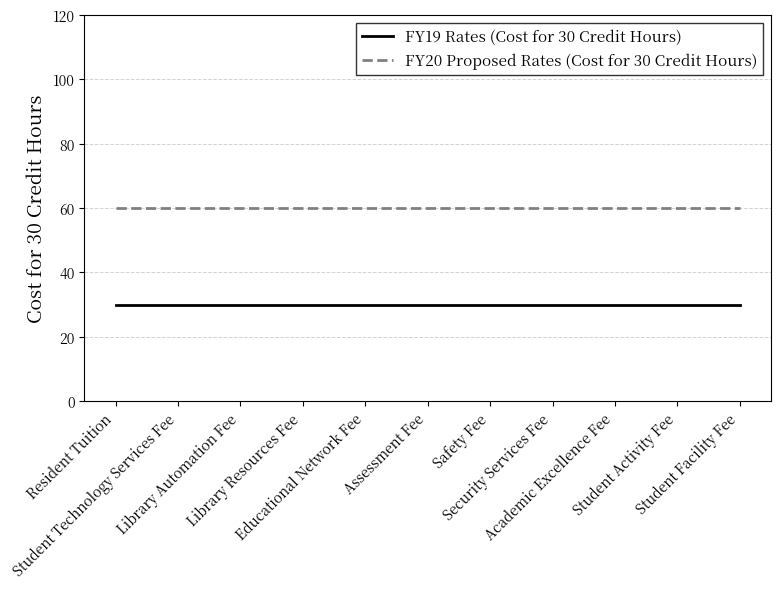

True or false: FY20 Proposed Rates (Cost for 30 Credit Hours) and FY19 Rates (Cost for 30 Credit Hours) intersect in this chart.

False